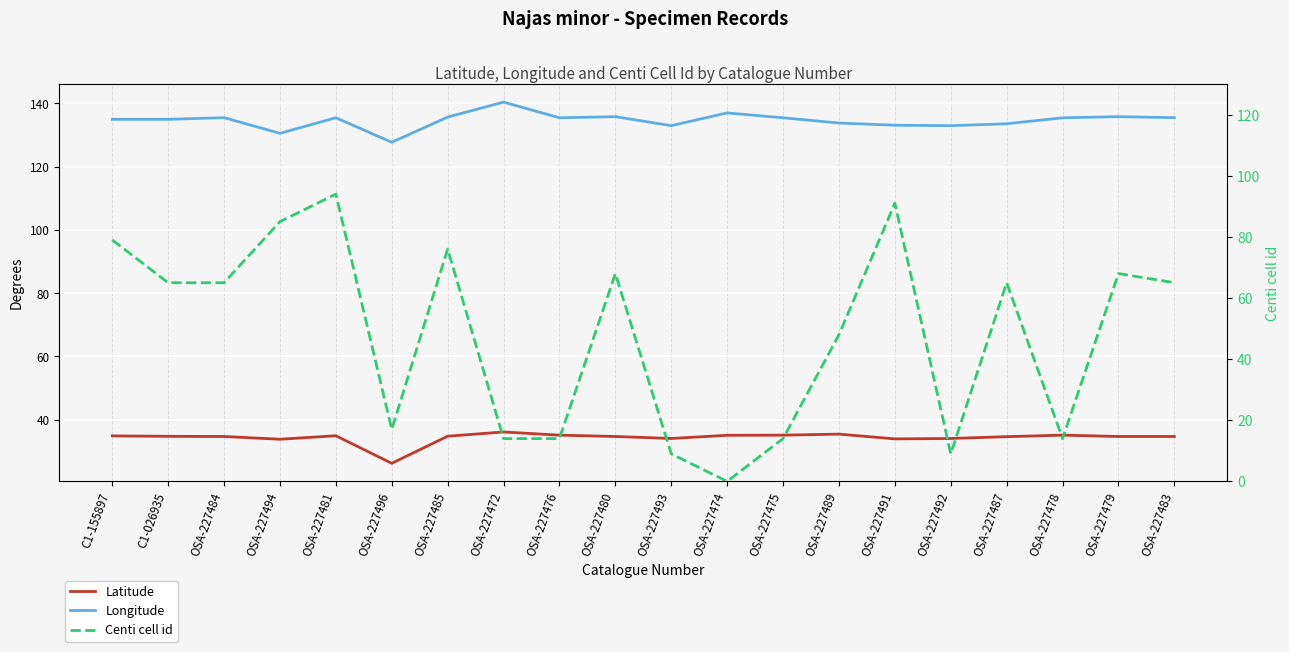

What is the difference between the Centi cell id values at OSA-227493 and OSA-227491?

82.0